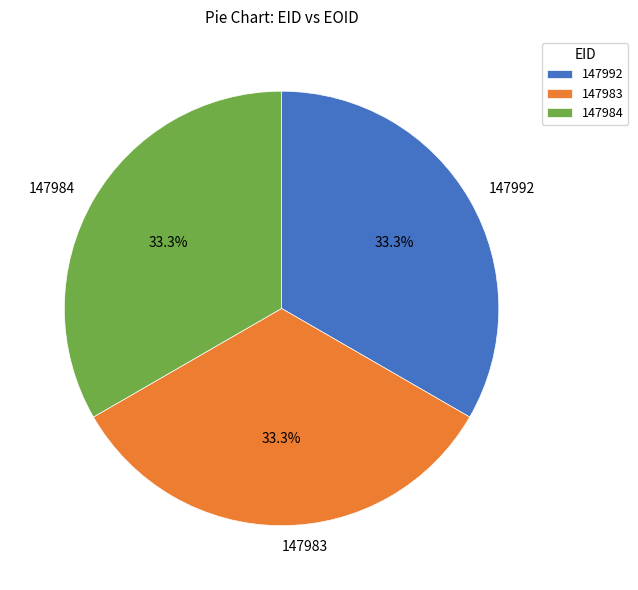

Is it true that 147983 is 46% of the pie?

False